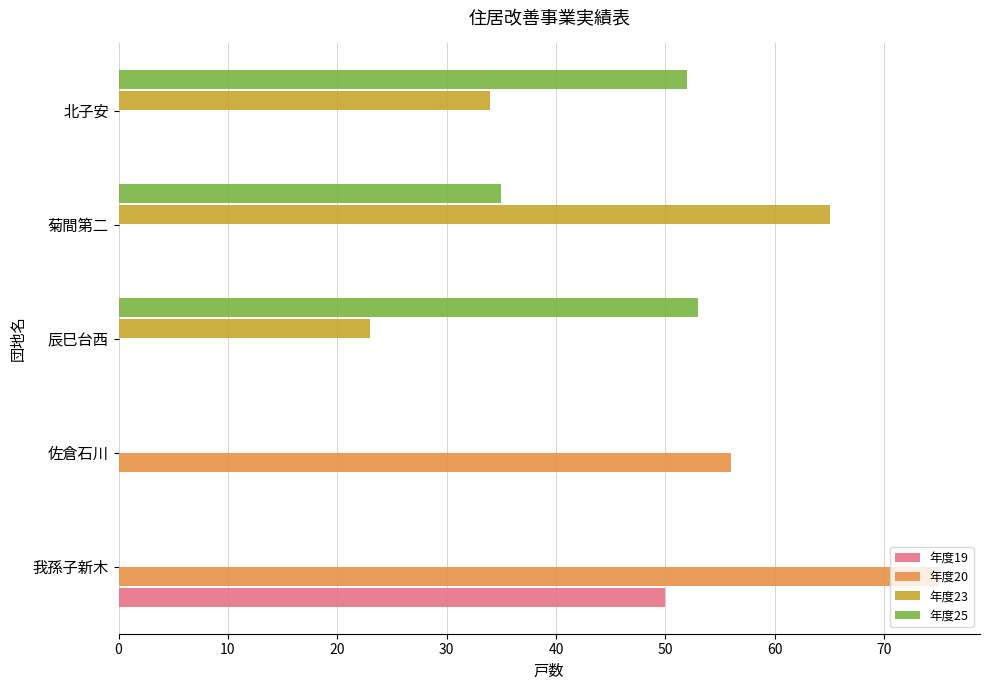

What is the greatest value displayed?

75